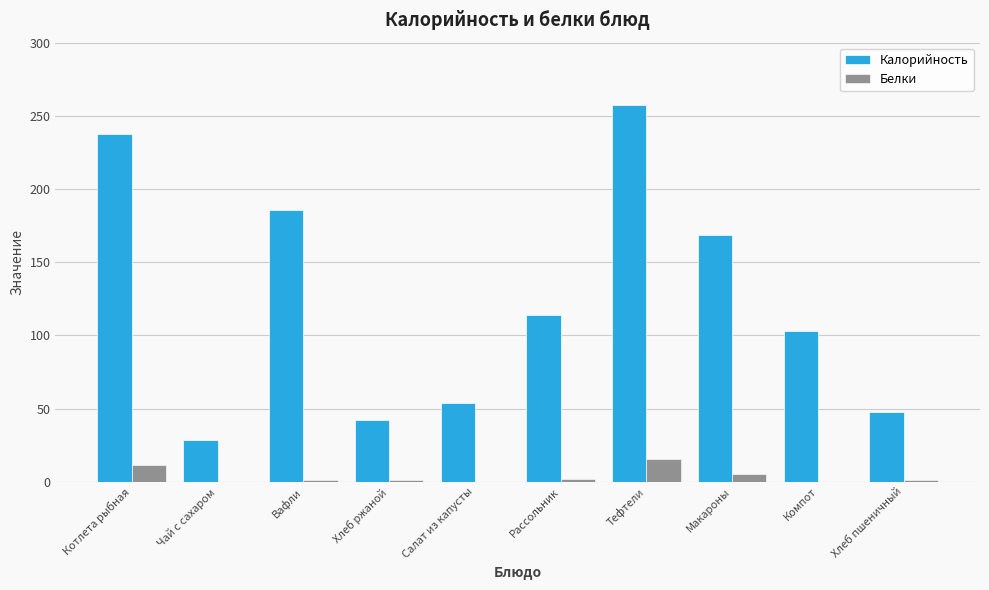

The value of Калорийность at Чай с сахаром is 12.0. True or false?

False